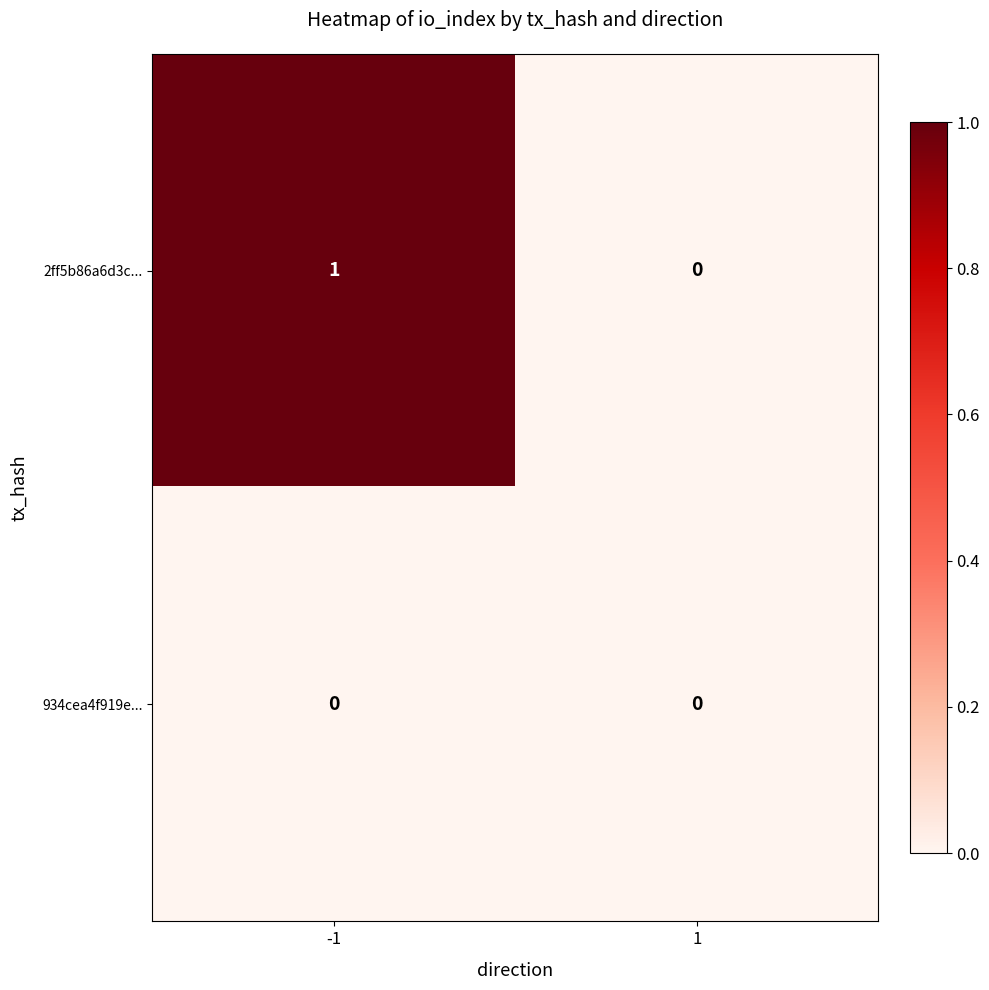

Which series has the largest total across all categories?

2ff5b86a6d3c...